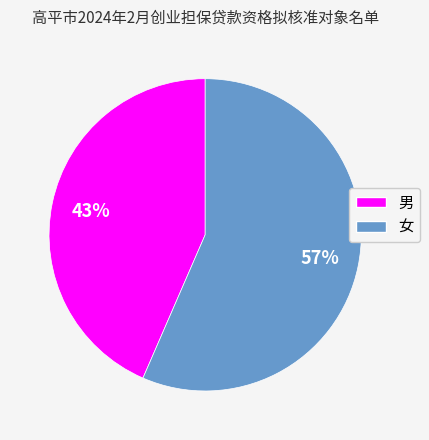

To the nearest percent, what is the combined percentage of 男 and 女?

100%